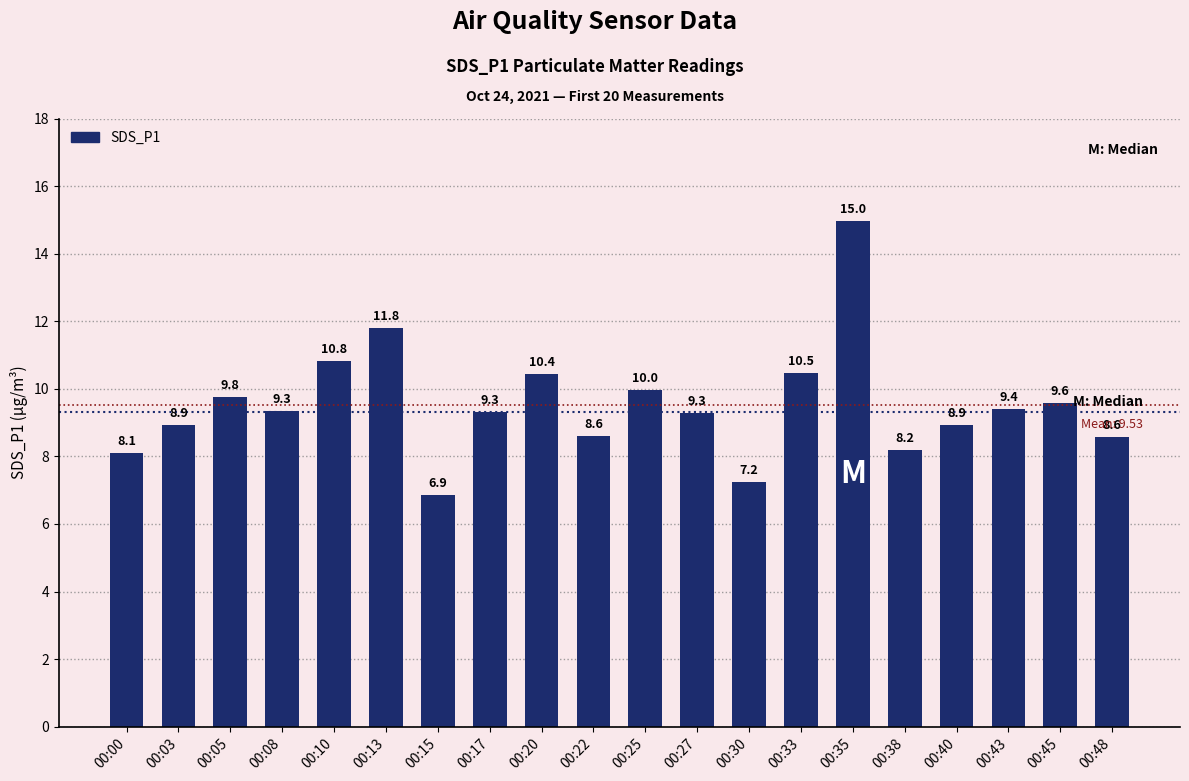

What is the greatest value displayed?

15.0